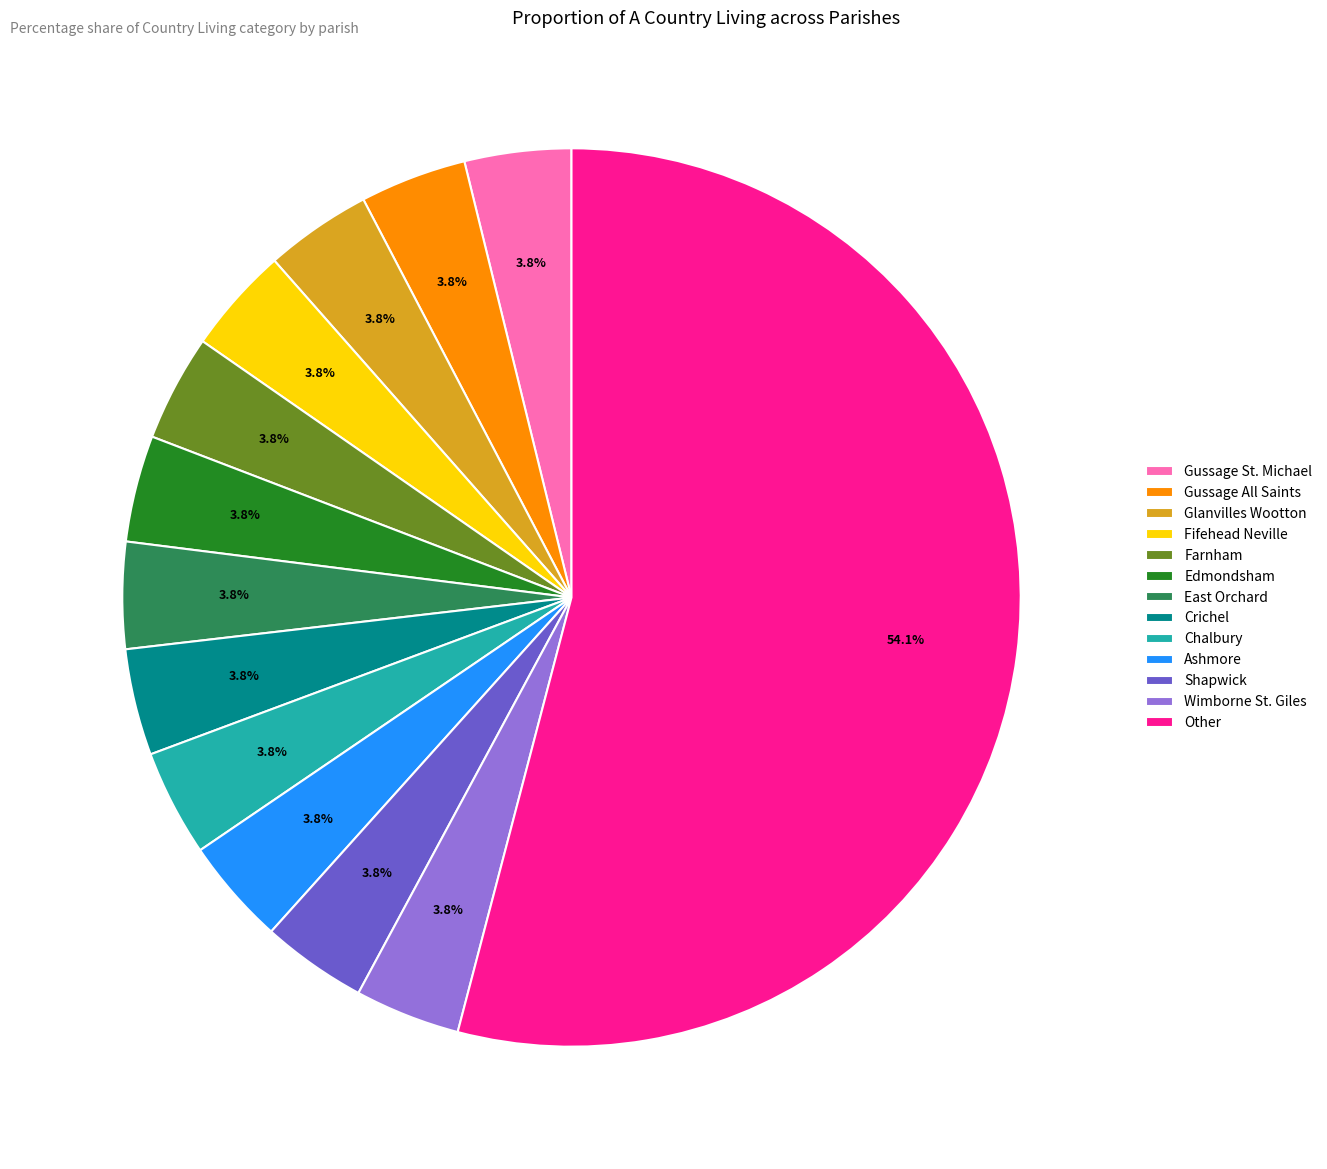

How many segments does this pie chart have?

13